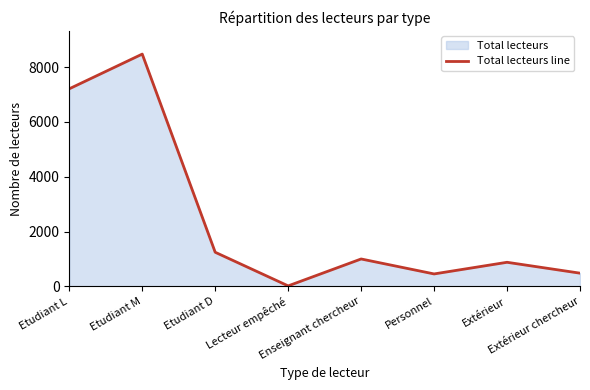

Rank the categories by value from lowest to highest.

Lecteur empêché, Personnel, Extérieur chercheur, Extérieur, Enseignant chercheur, Etudiant D, Etudiant L, Etudiant M